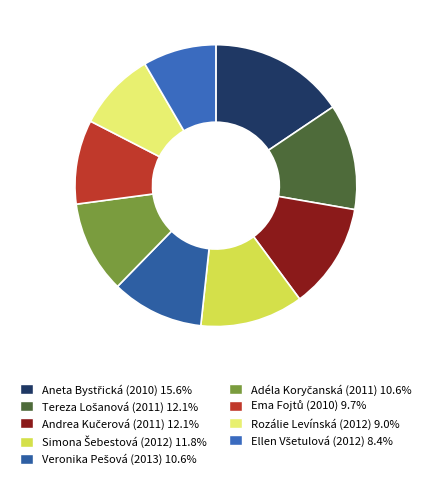

To the nearest percent, what percentage of the pie is Adéla Koryčanská (2011)?

11%